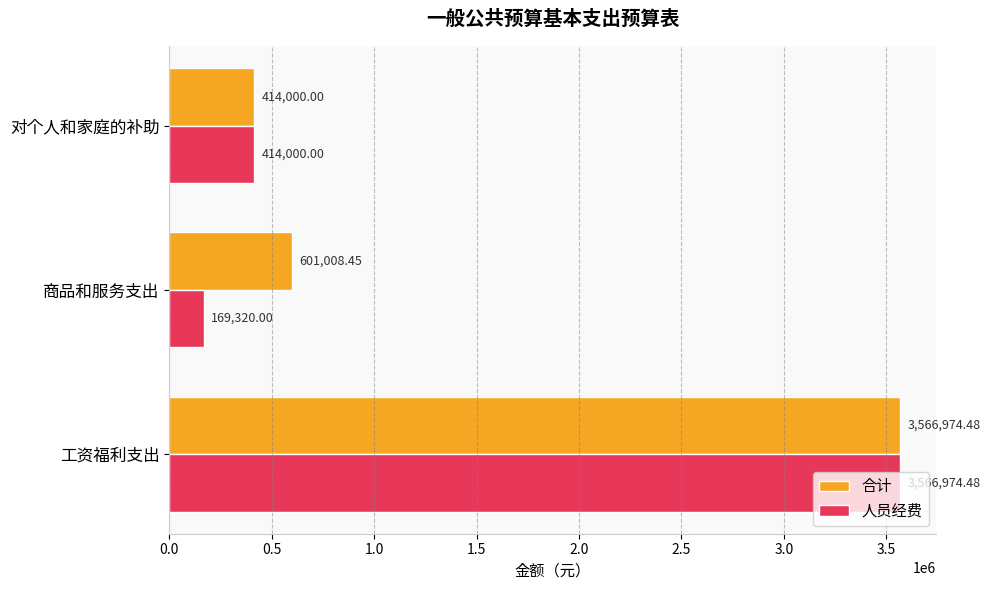

Where is 合计 nearest to the value 1990487?

商品和服务支出